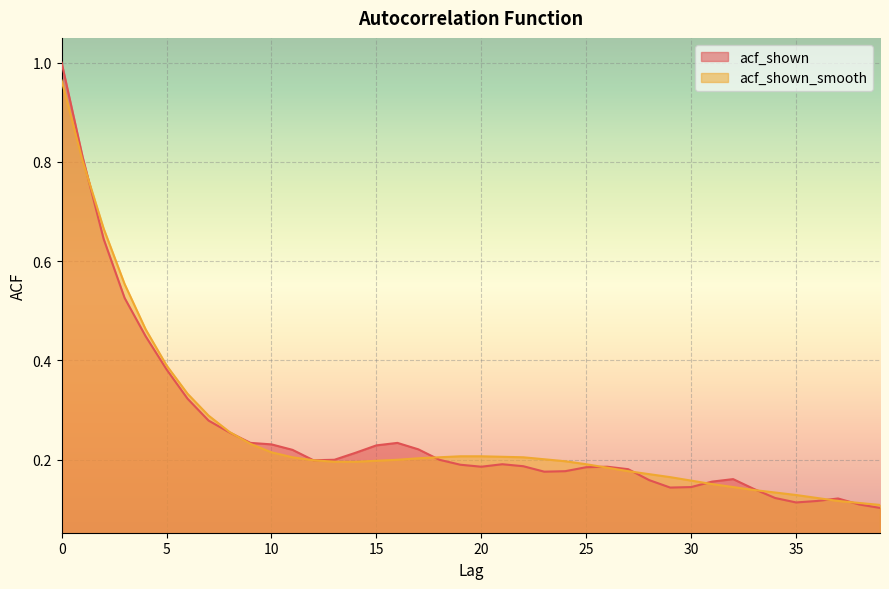

What is the minimum value shown in the chart?

0.1